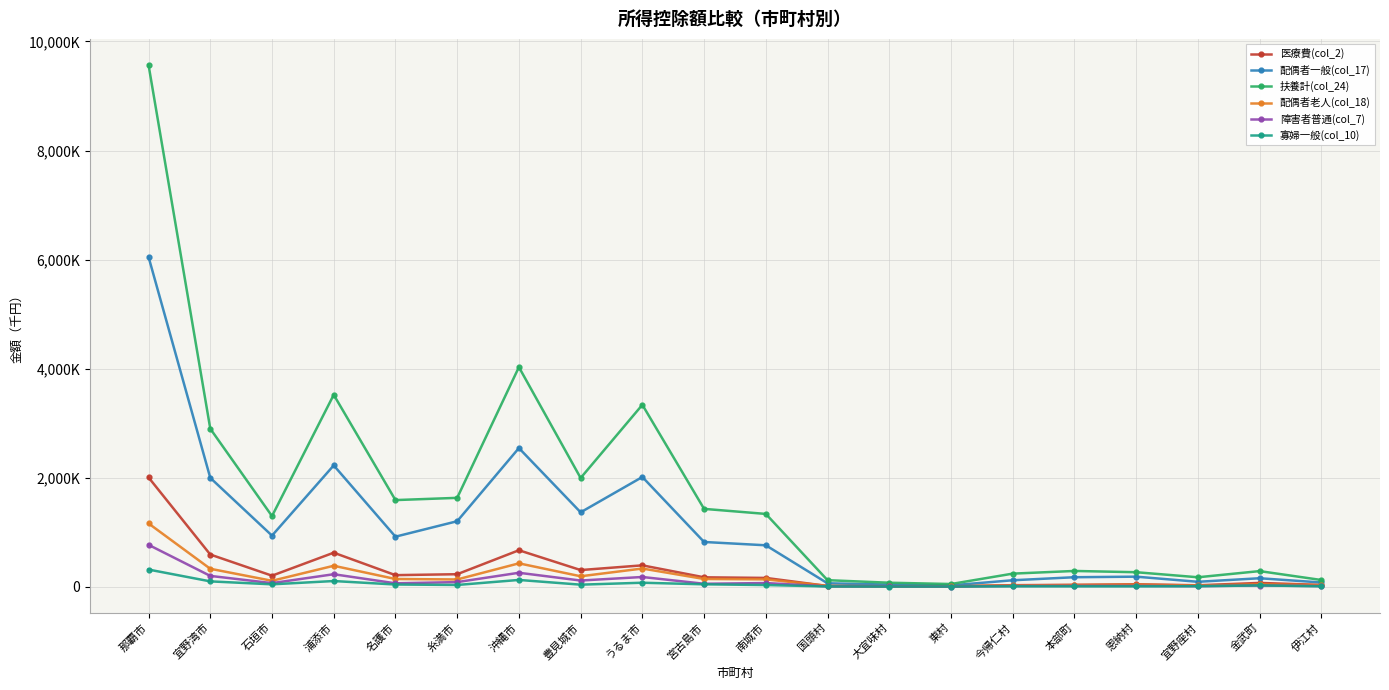

Is this an area chart (filled region under the line)?

No